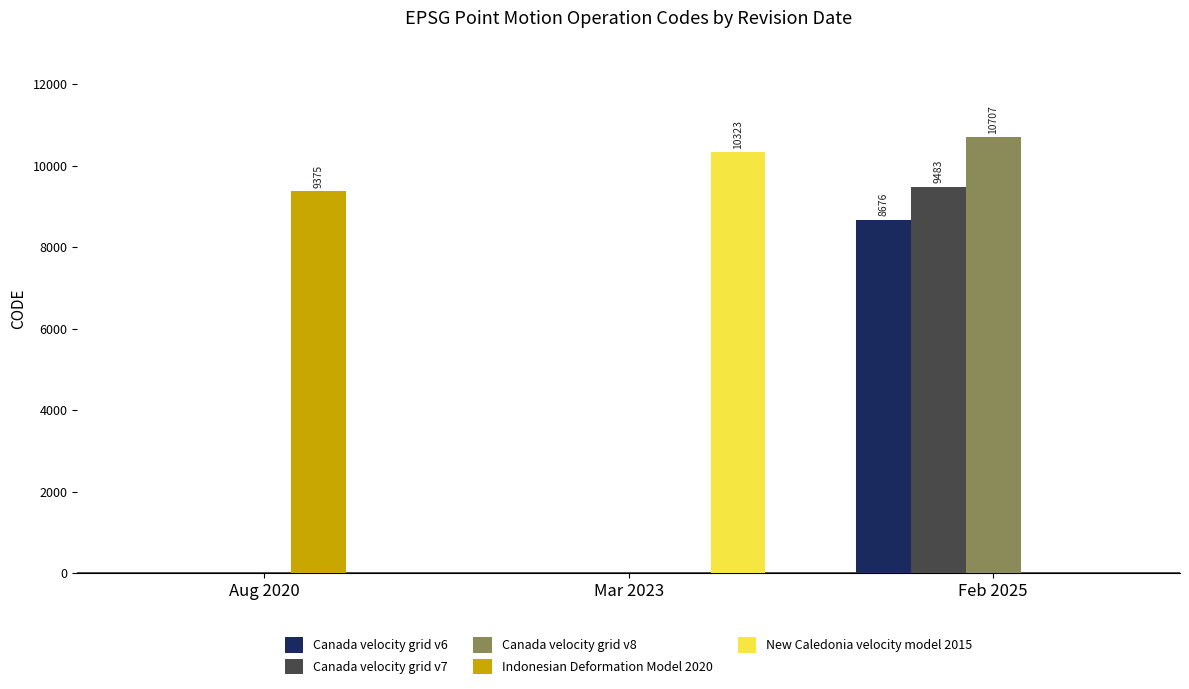

The Canada velocity grid v7 series shows 13194 at Feb 2025. True or false?

False